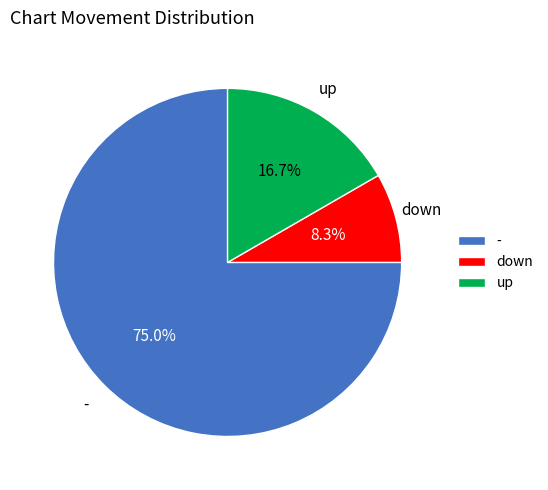

To the nearest percent, what is the average slice percentage?

33%